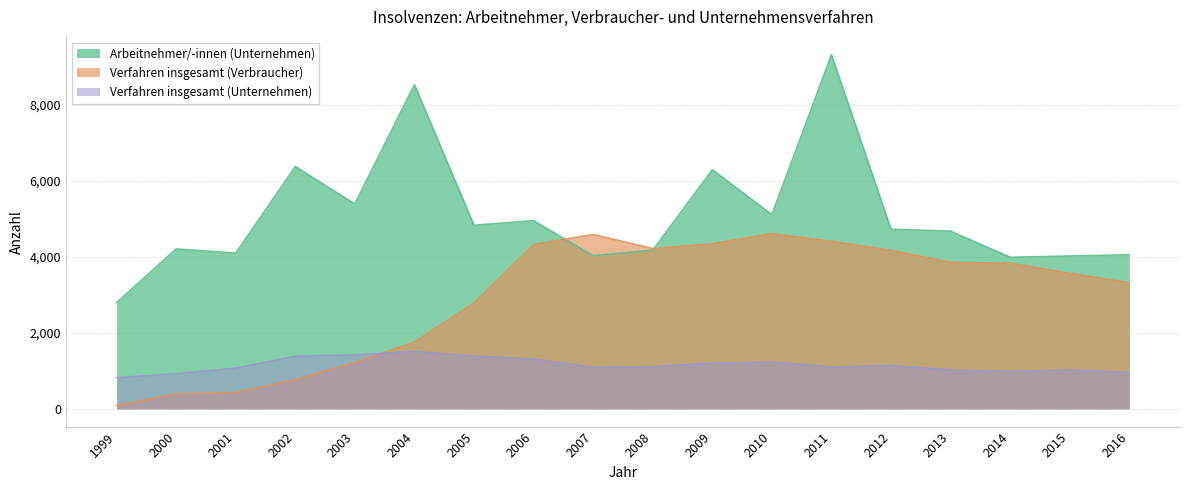

What is the sum of all Arbeitnehmer/-innen (Unternehmen) values?

91671